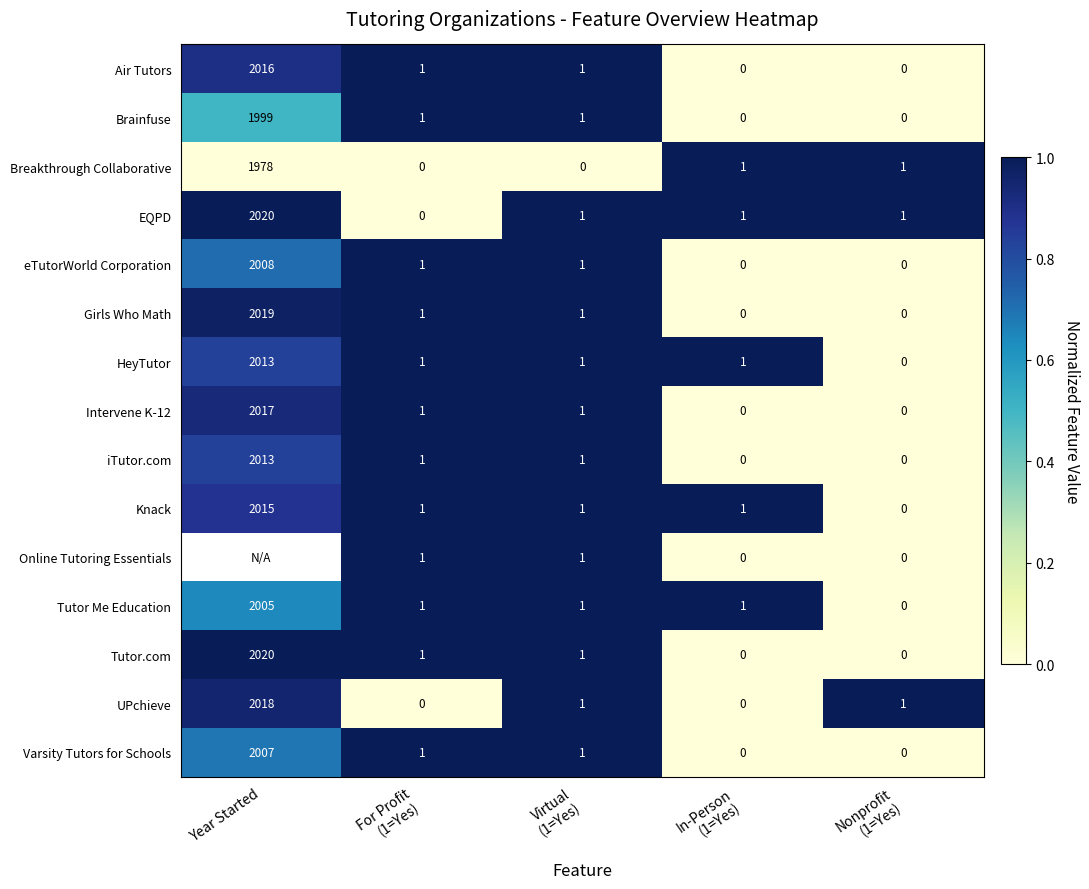

Which category has the highest value in the EQPD series?

Year Started